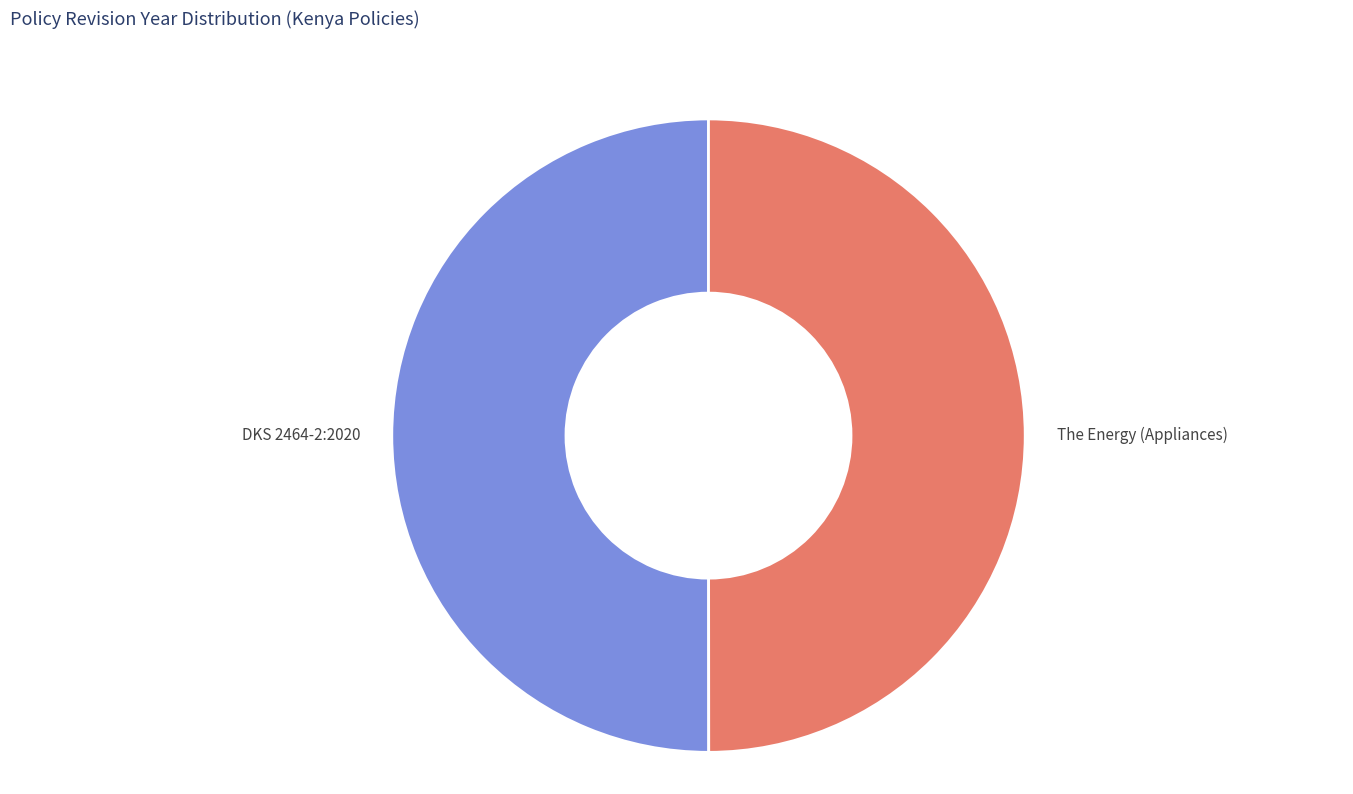

Approximately how many times larger is the value at DKS 2464-2:2020 compared to The Energy (Appliances)?

1.0